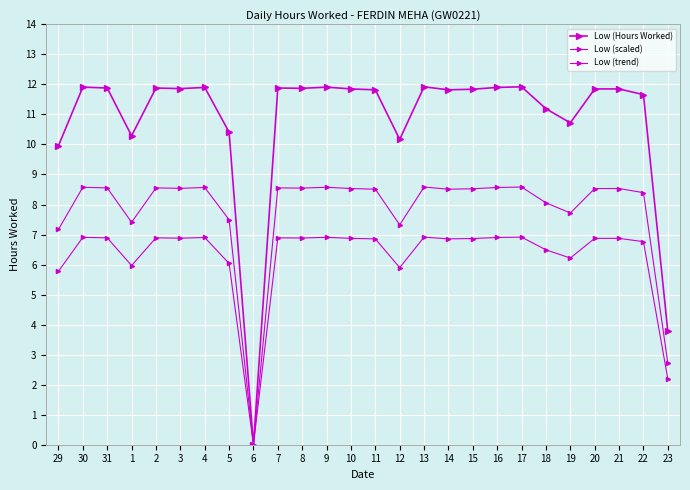

What is the sum of all Low (trend) values?

162.4